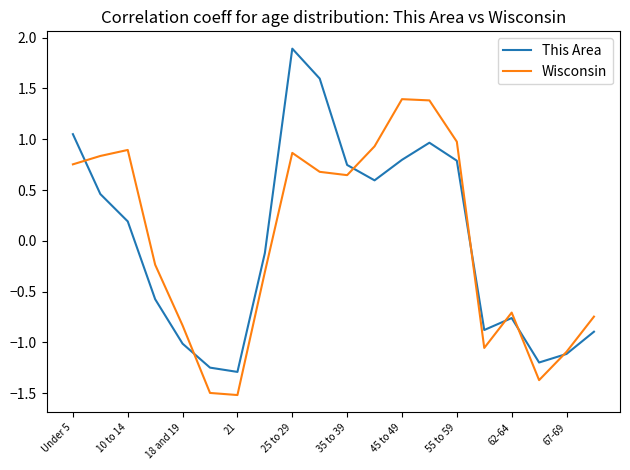

Which series has the widest spread of values?

This Area